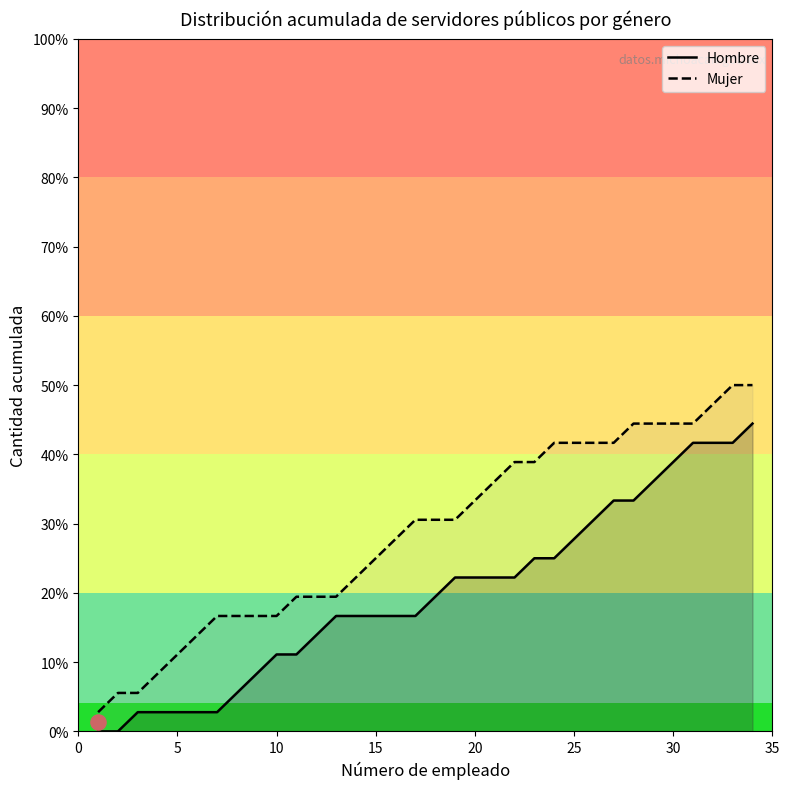

Which series has the widest spread of Y values?

Mujer